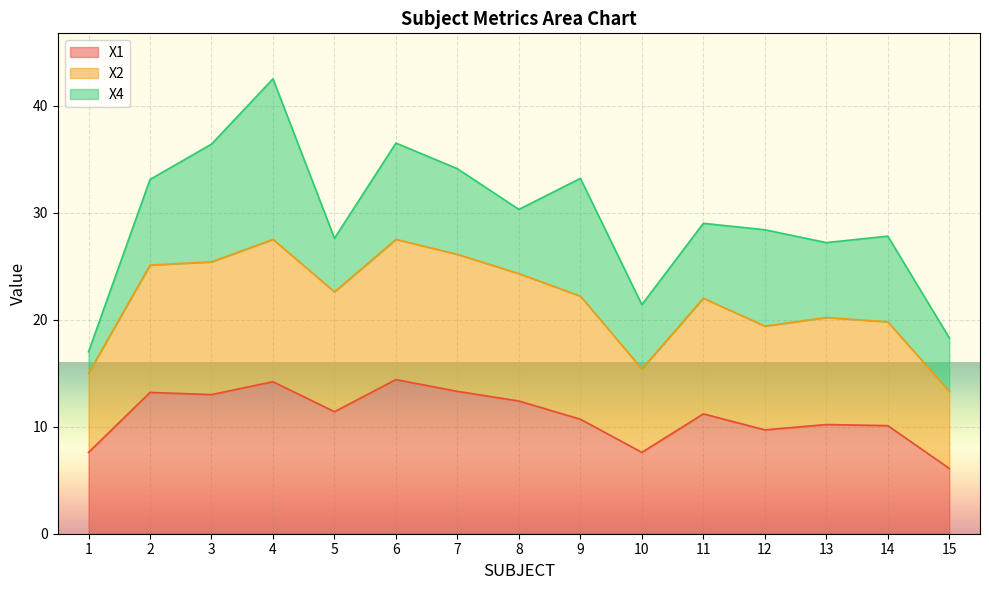

How many interior local peaks does the X1 series have?

5